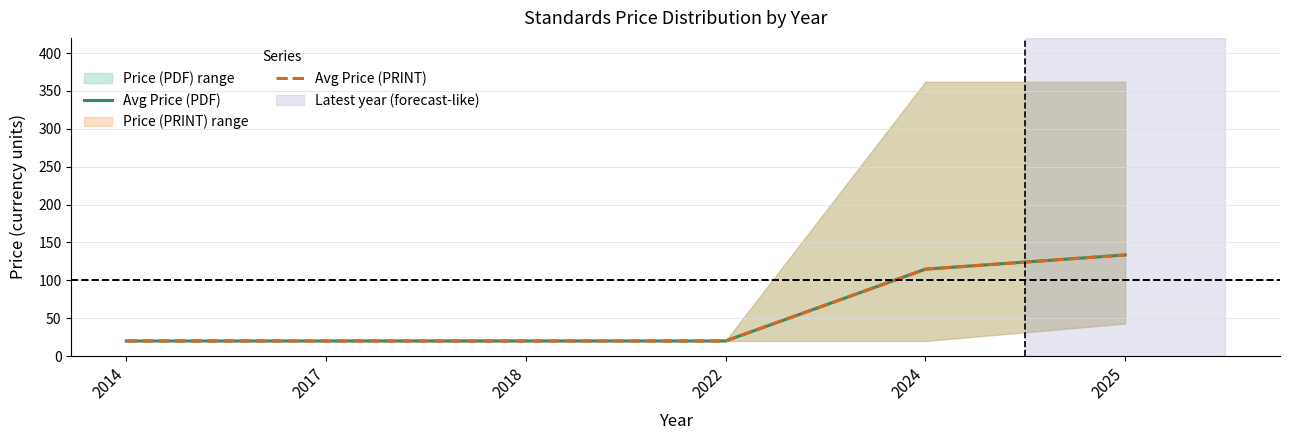

At which label does Avg Price (PRINT) reach its minimum?

2014